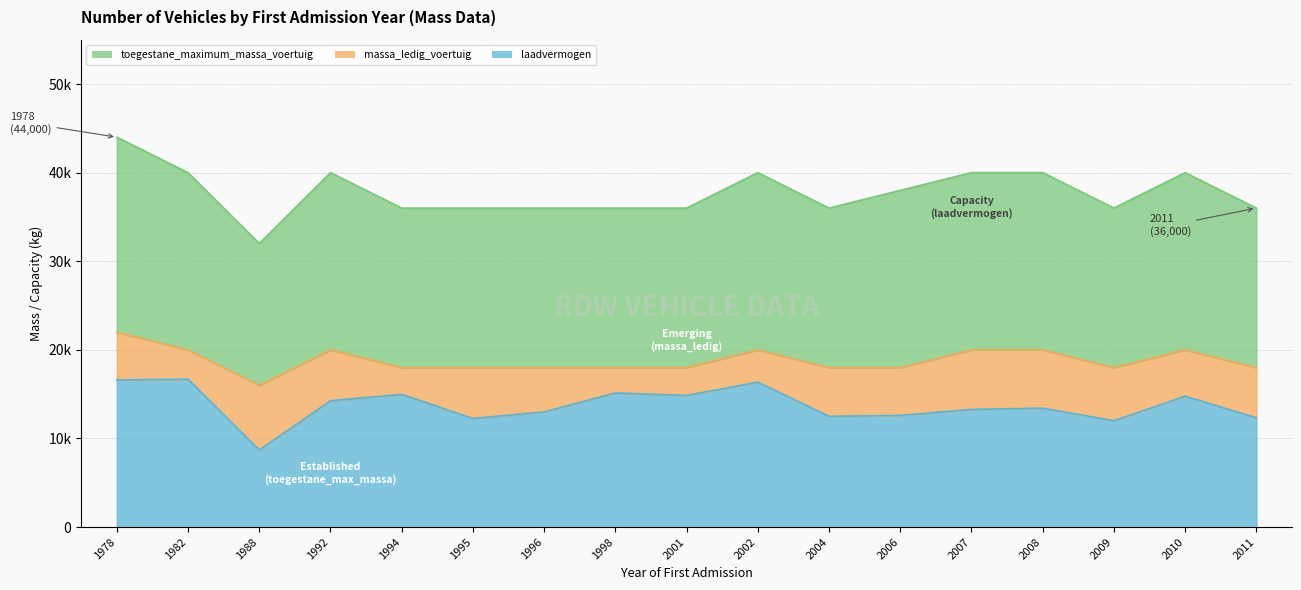

Is it true that toegestane_maximum_massa_voertuig equals 40000 at 1982?

True